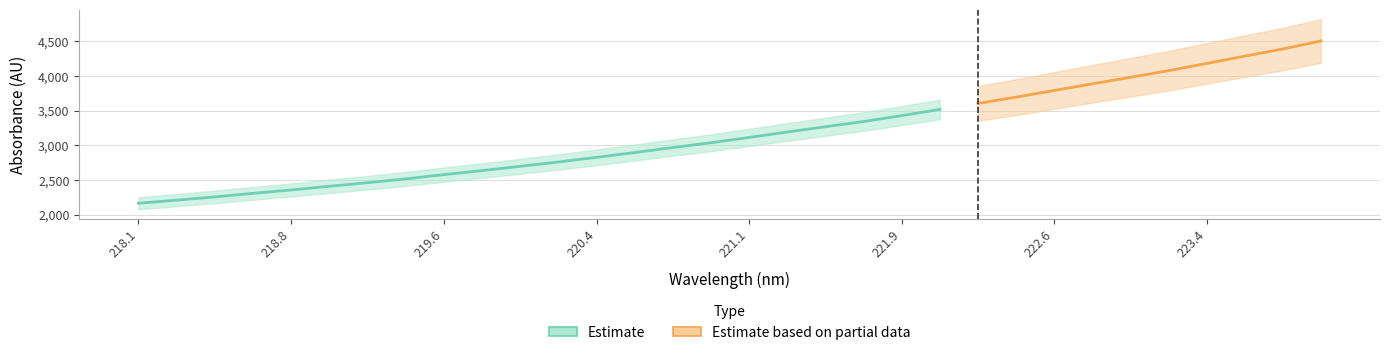

At which category does the chart reach its minimum across all series?

218.0596